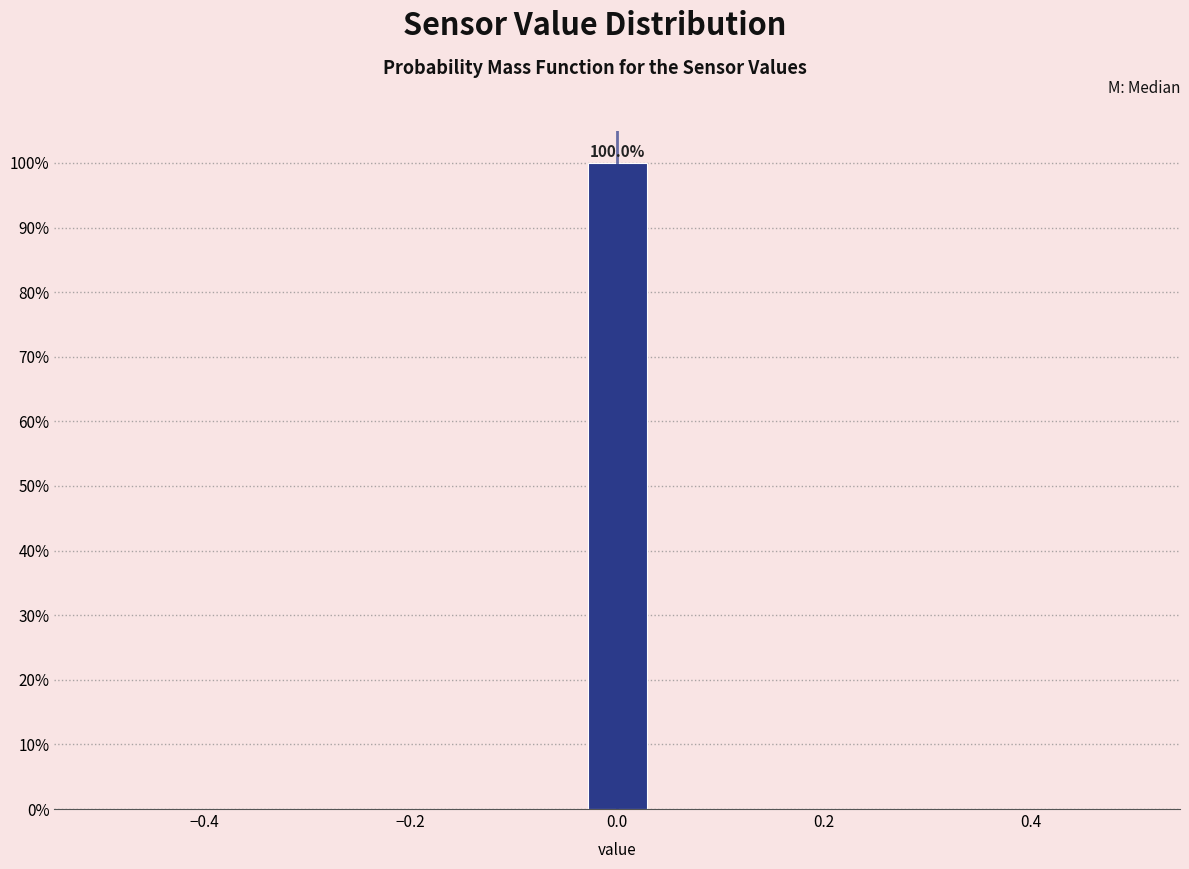

Around what value on the x-axis is the tallest bar? Give the approximate position of its centre, as read against the axis.

0.00